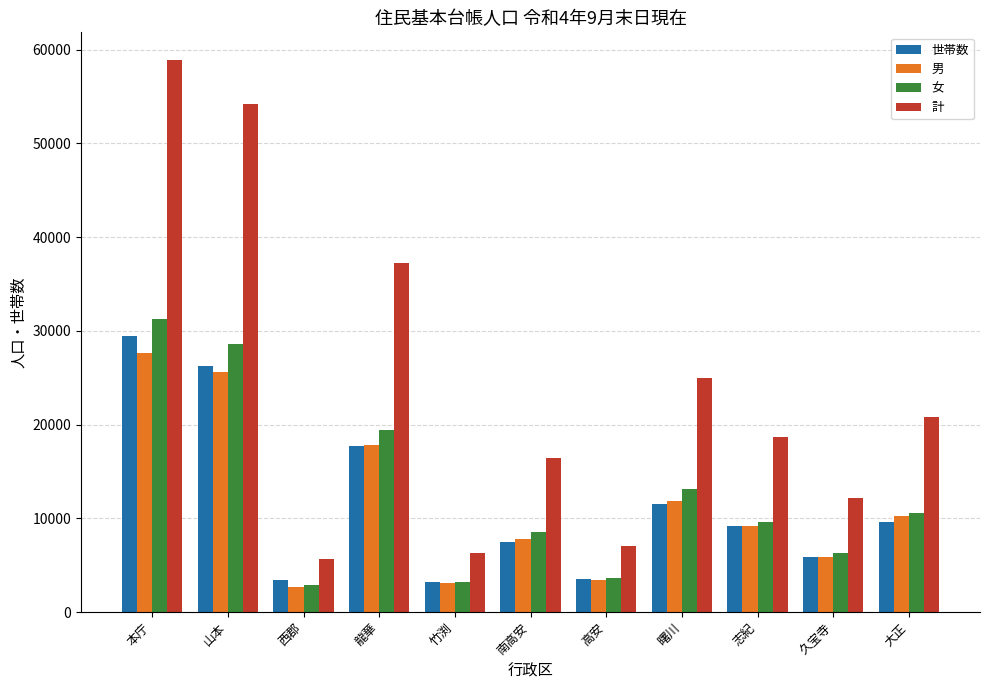

What is the sum of the 男 values at 龍華 and 南高安?

25620